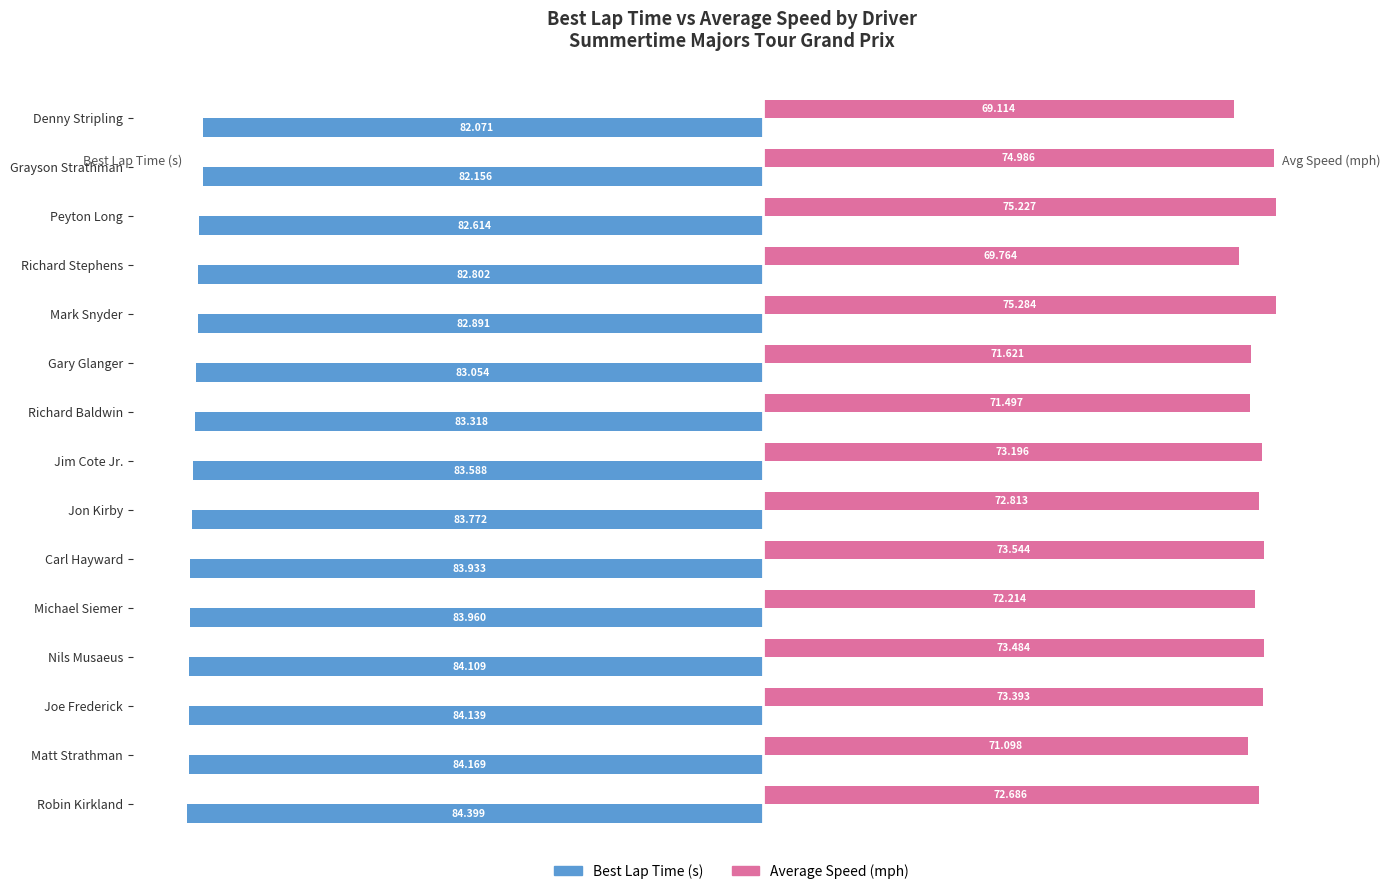

What is the greatest value displayed?

75.3